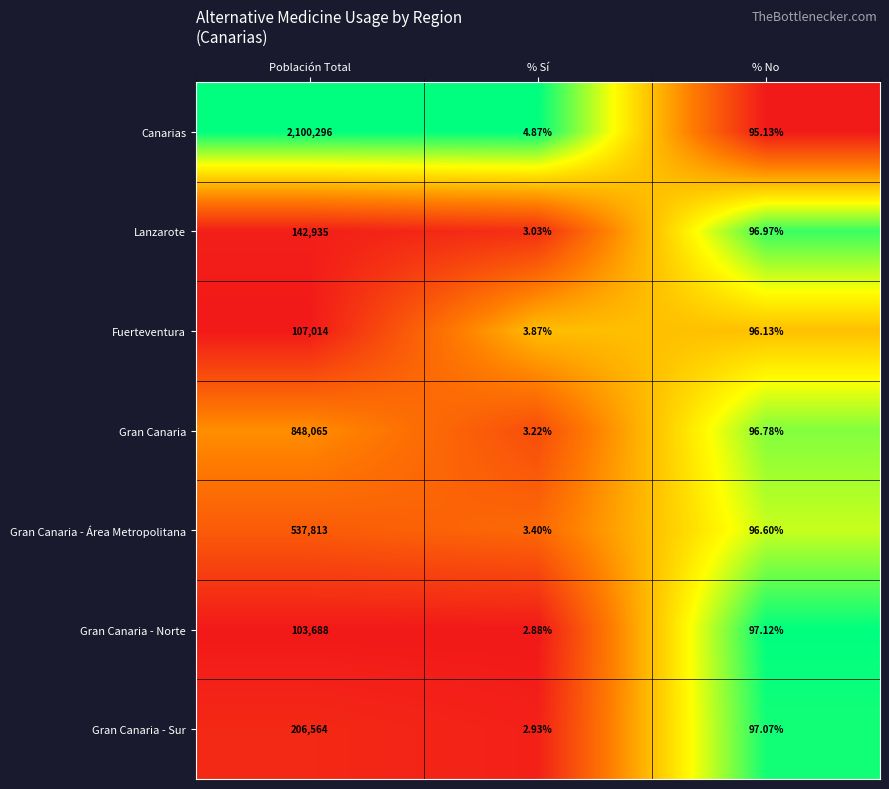

At Población Total, list the series in order from largest to smallest.

Canarias, Gran Canaria, Gran Canaria - Área Metropolitana, Gran Canaria - Sur, Lanzarote, Fuerteventura, Gran Canaria - Norte